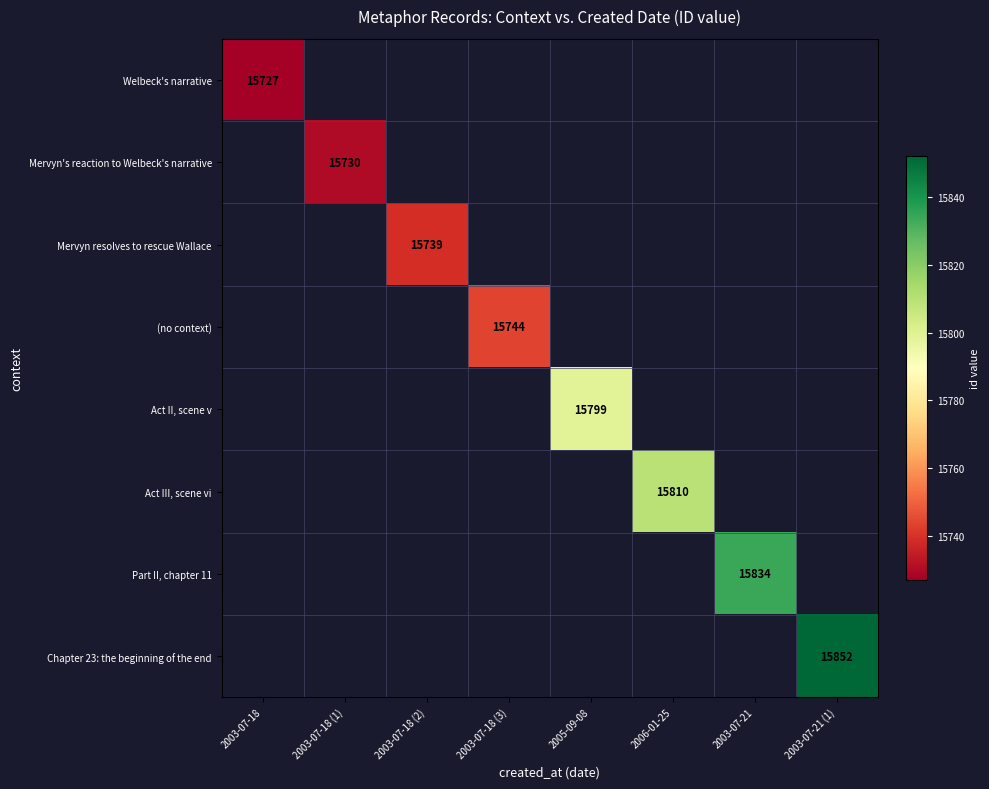

The value of (no context) at 2003-07-18 (3) is 15744. True or false?

True